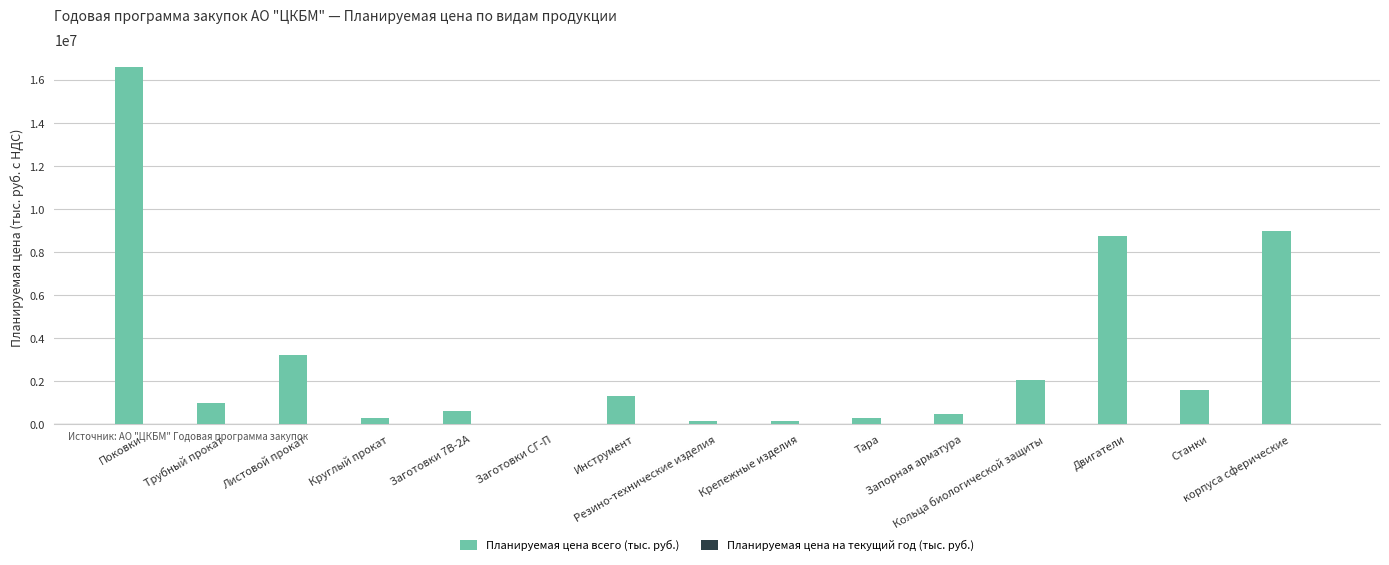

What is the maximum value shown in the chart?

16584591.4